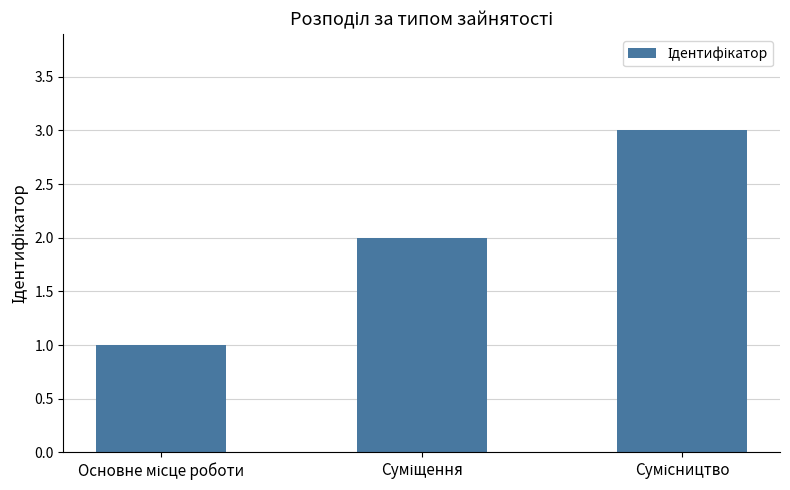

What is the average value?

2